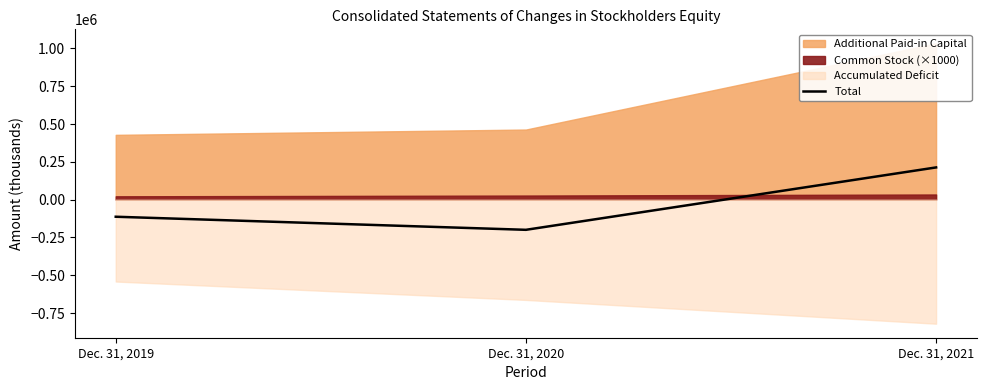

Reading left to right, extract all data points from this chart.

Dec. 31, 2019=-113120	Dec. 31, 2020=-199622	Dec. 31, 2021=212970